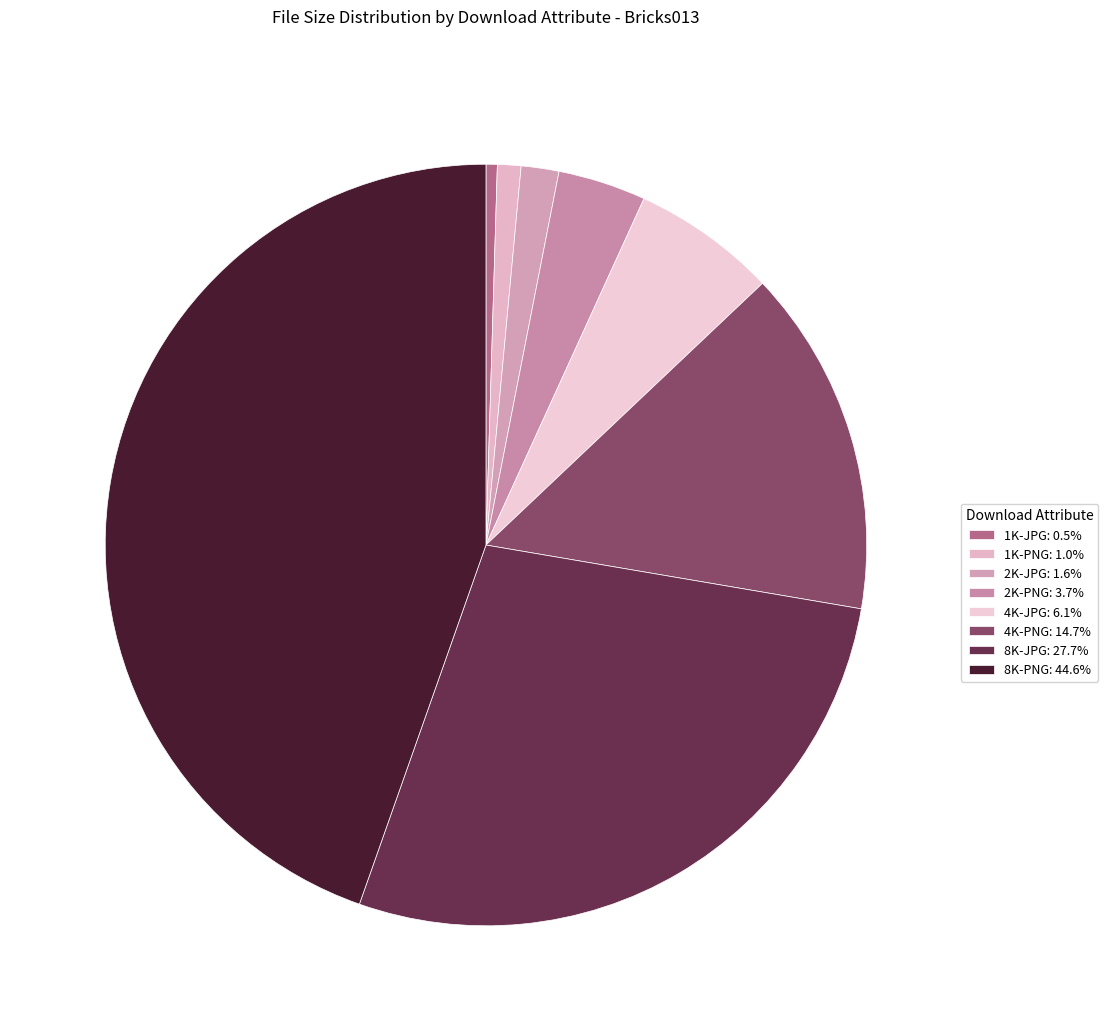

To the nearest percent, what percentage of the pie is 8K-JPG?

28%